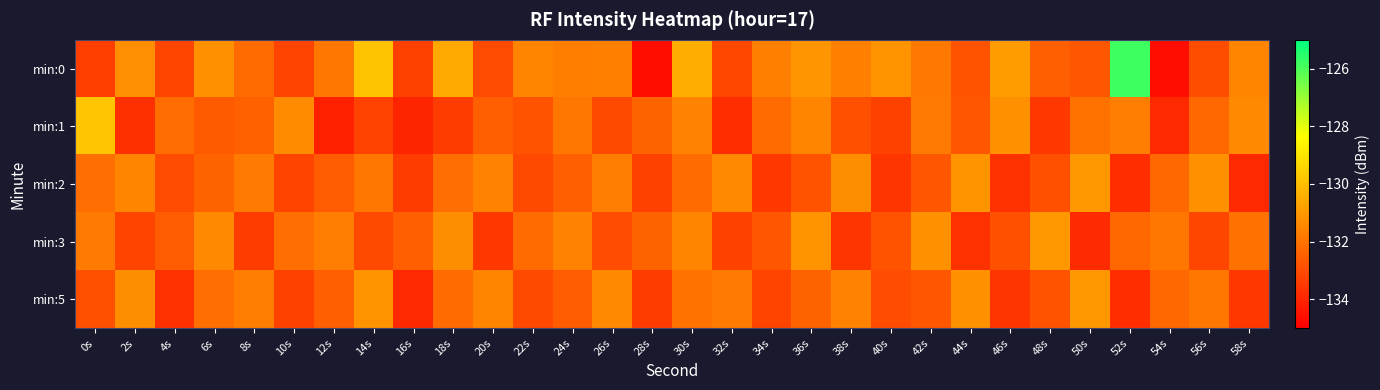

Which has a higher value, 0s or 50s?

50s